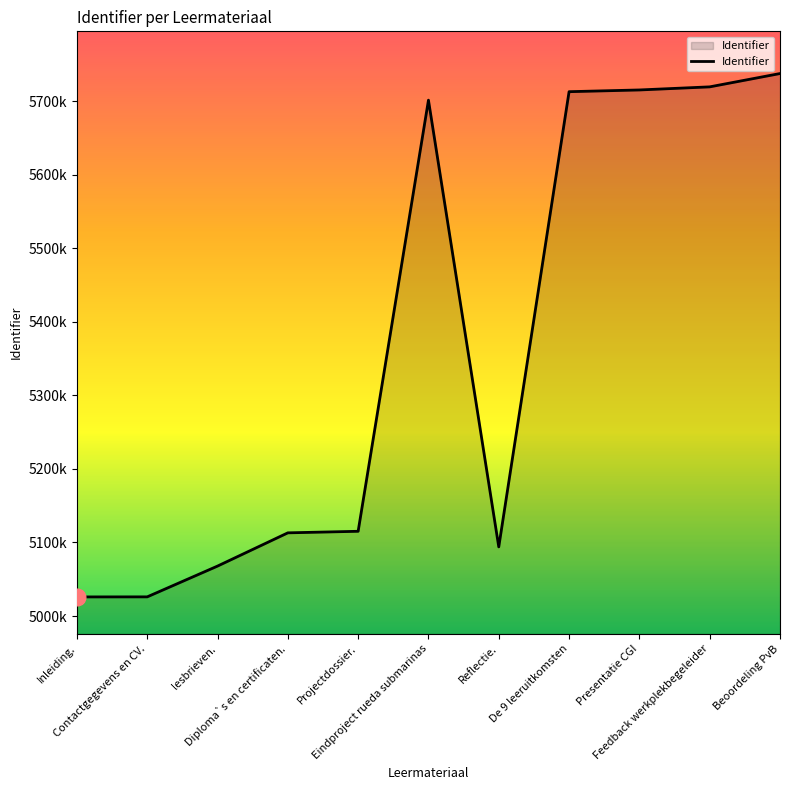

At which label does the data first exceed 5115164?

Eindproject rueda submarinas